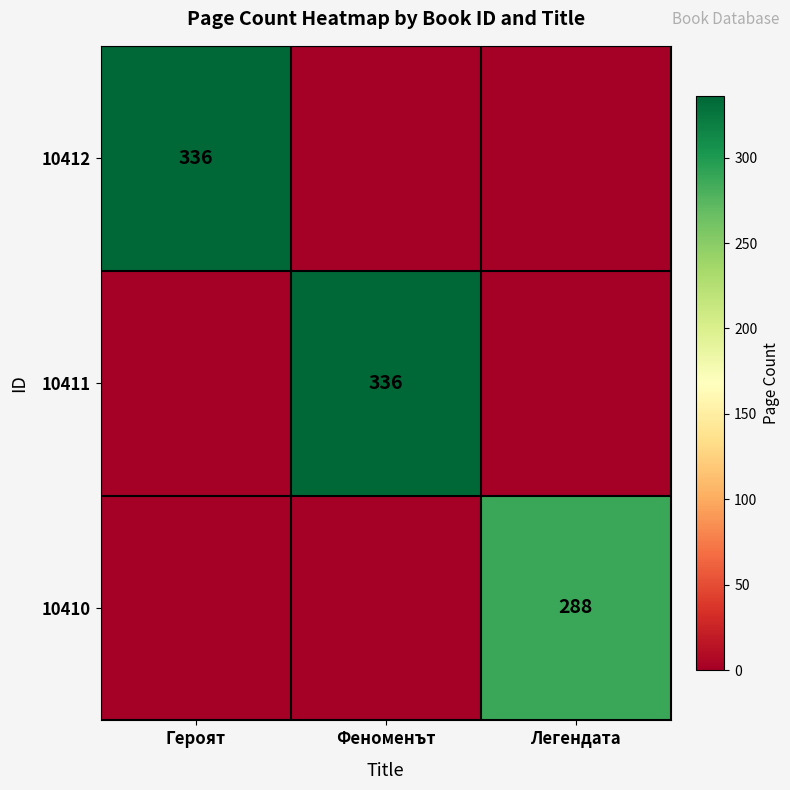

The 10410 series shows 288 at Легендата. True or false?

True